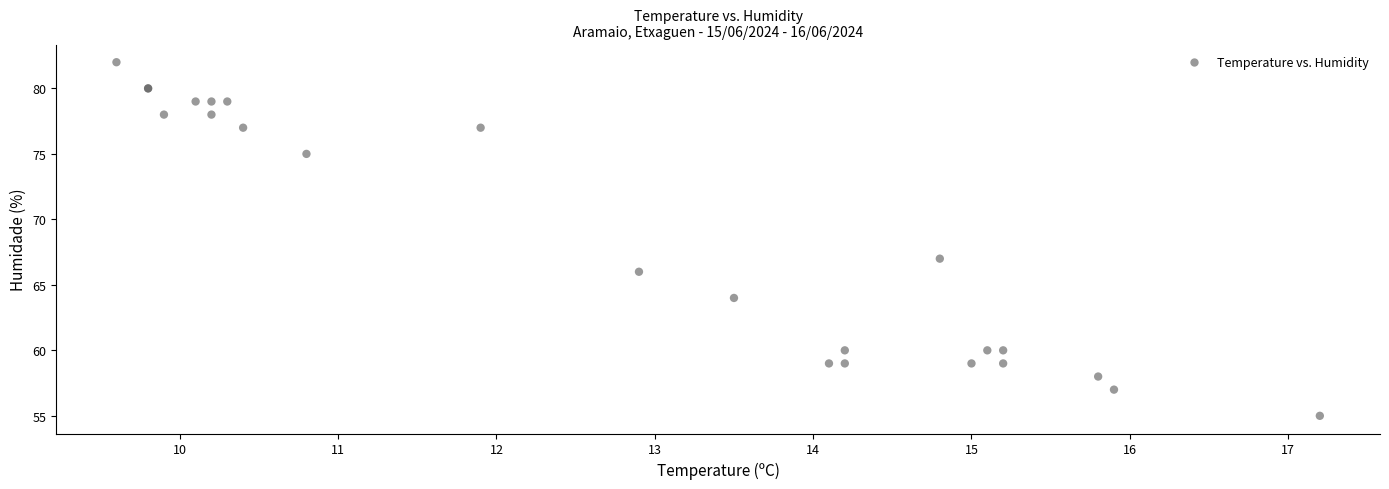

What Y value in the scatter plot is closest to 68?

67